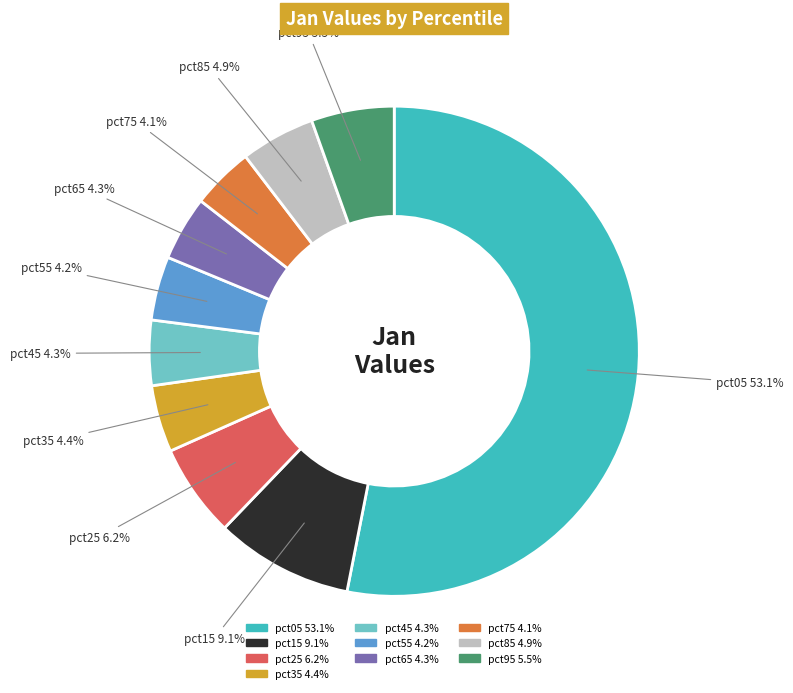

What is the total percentage of pct45 and pct95?

9.8%